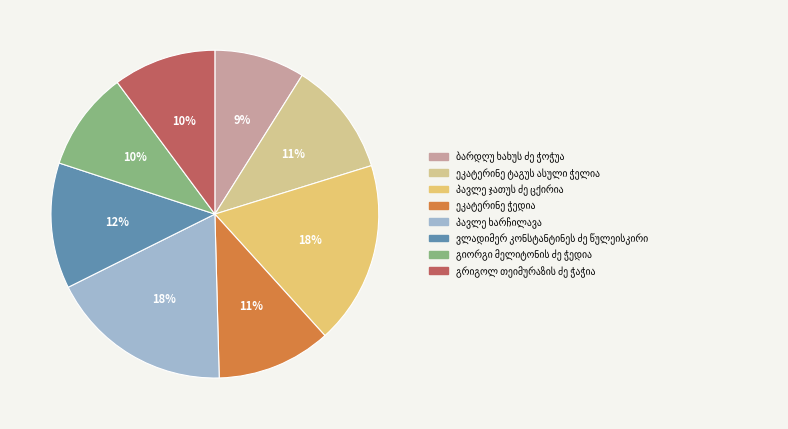

To the nearest percent, what is the combined percentage of გრიგოლ თეიმურაზის ძე ჭაჭია and პავლე ჯათუს ძე ცქირია?

28%